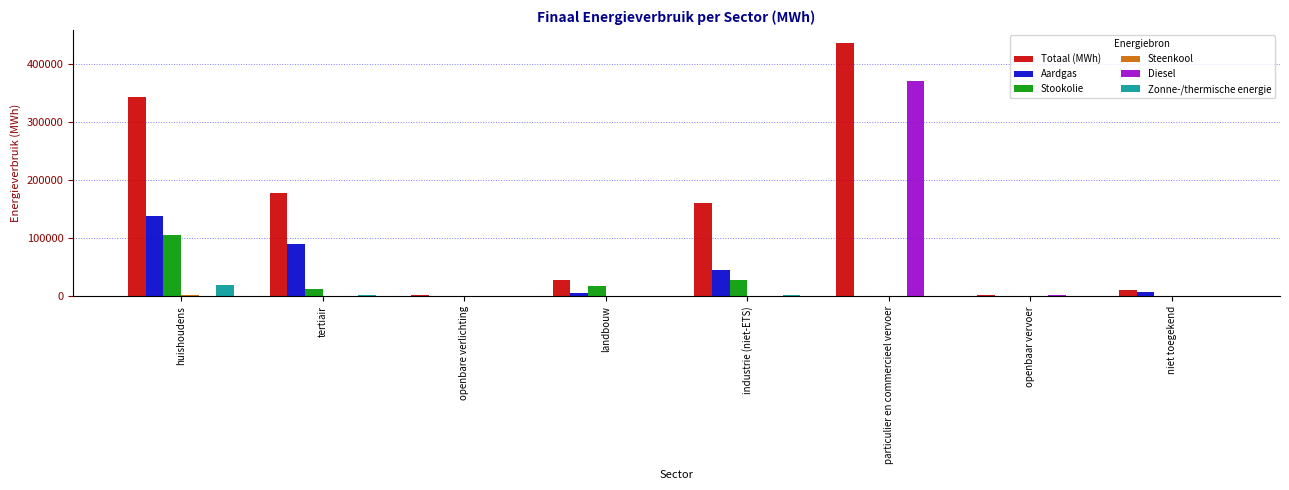

Which series has the largest total across all categories?

Totaal (MWh)